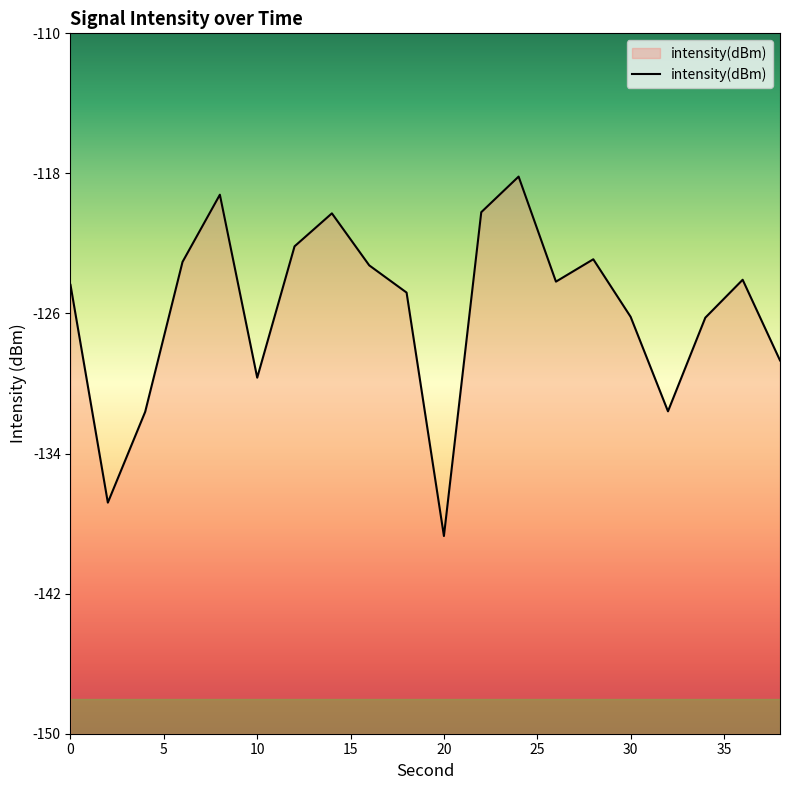

The value at 10 is -129.7. True or false?

True